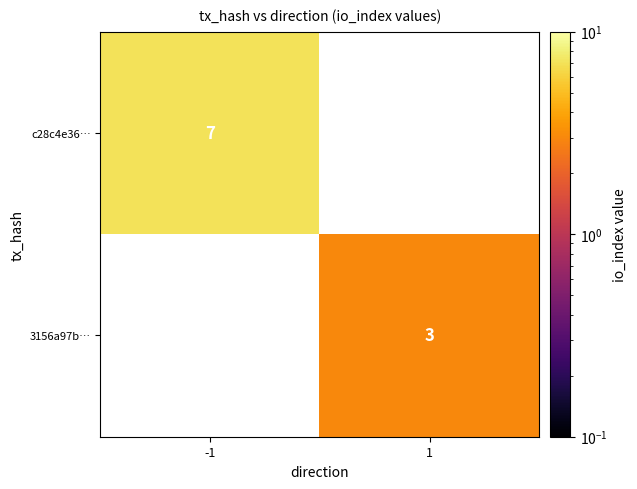

True or false: 3156a97b… has a value of 3 at 1.

True